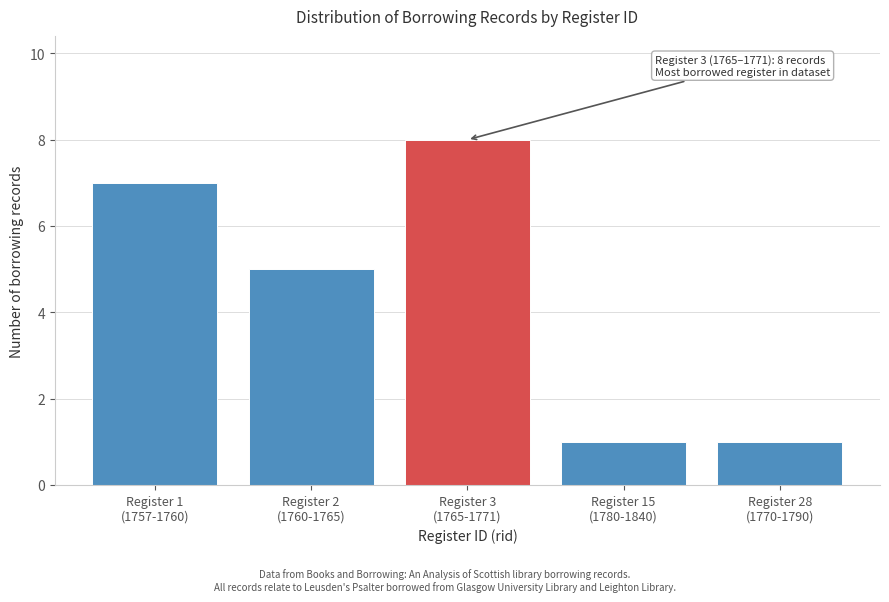

Reading right to left, extract all data points from this chart.

1	1	8	5	7